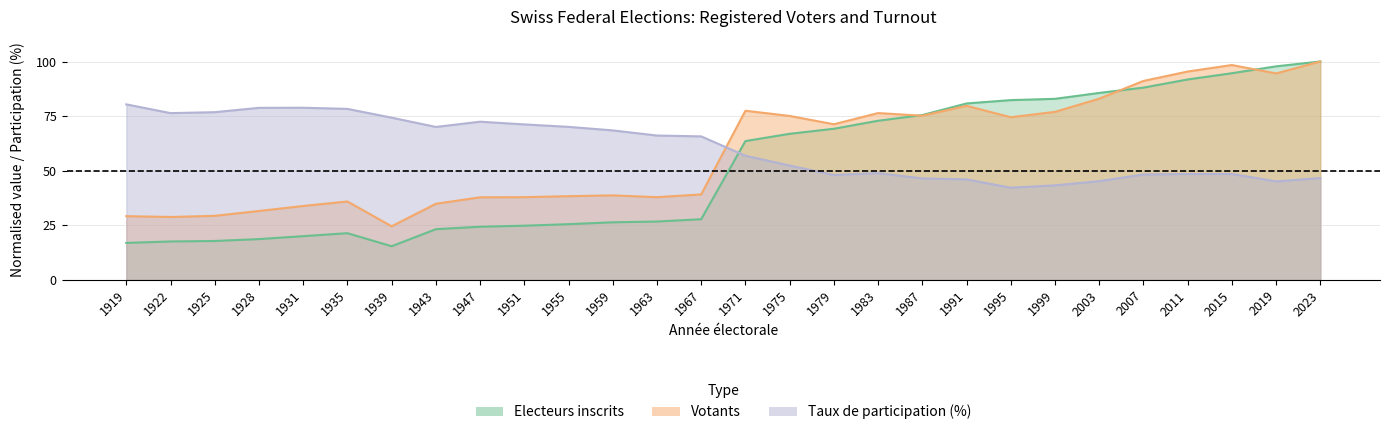

At how many categories does at least one series exceed 38?

28